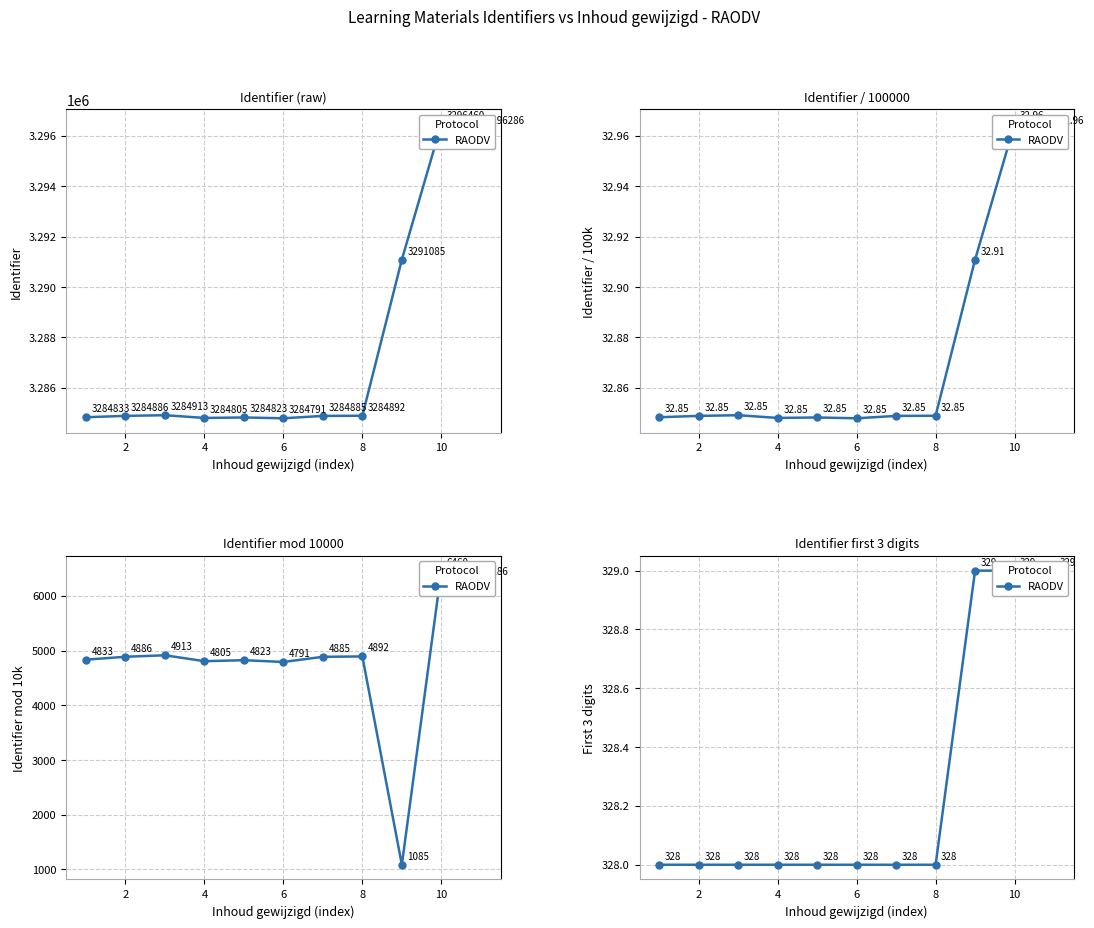

What is the value of the 1st point from the left?

328